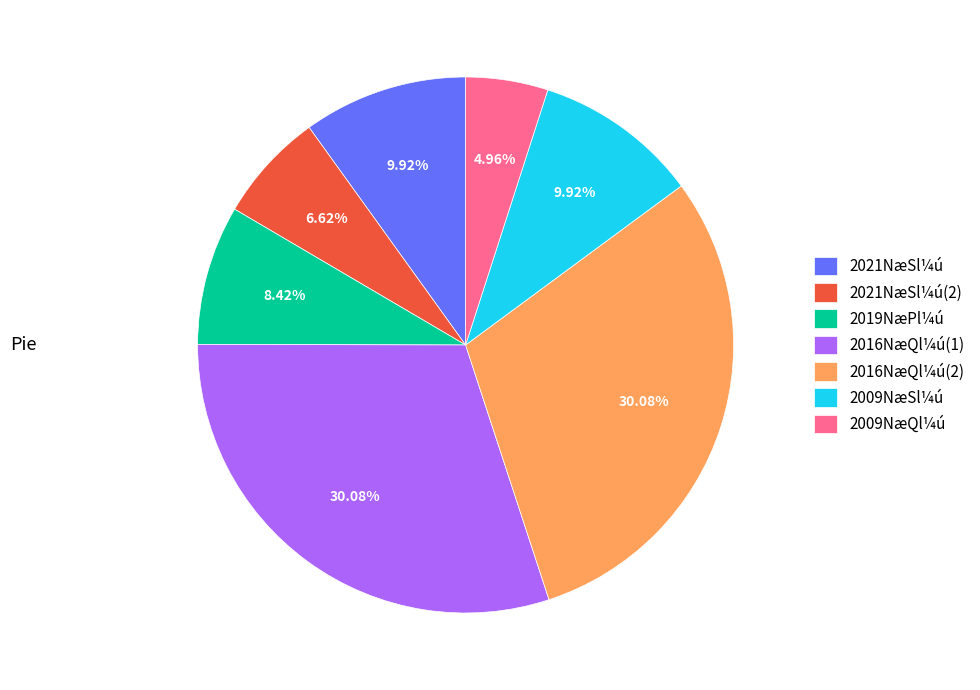

Which has a higher value, 2009NæQl¼ú or 2021NæSl¼ú(2)?

2021NæSl¼ú(2)